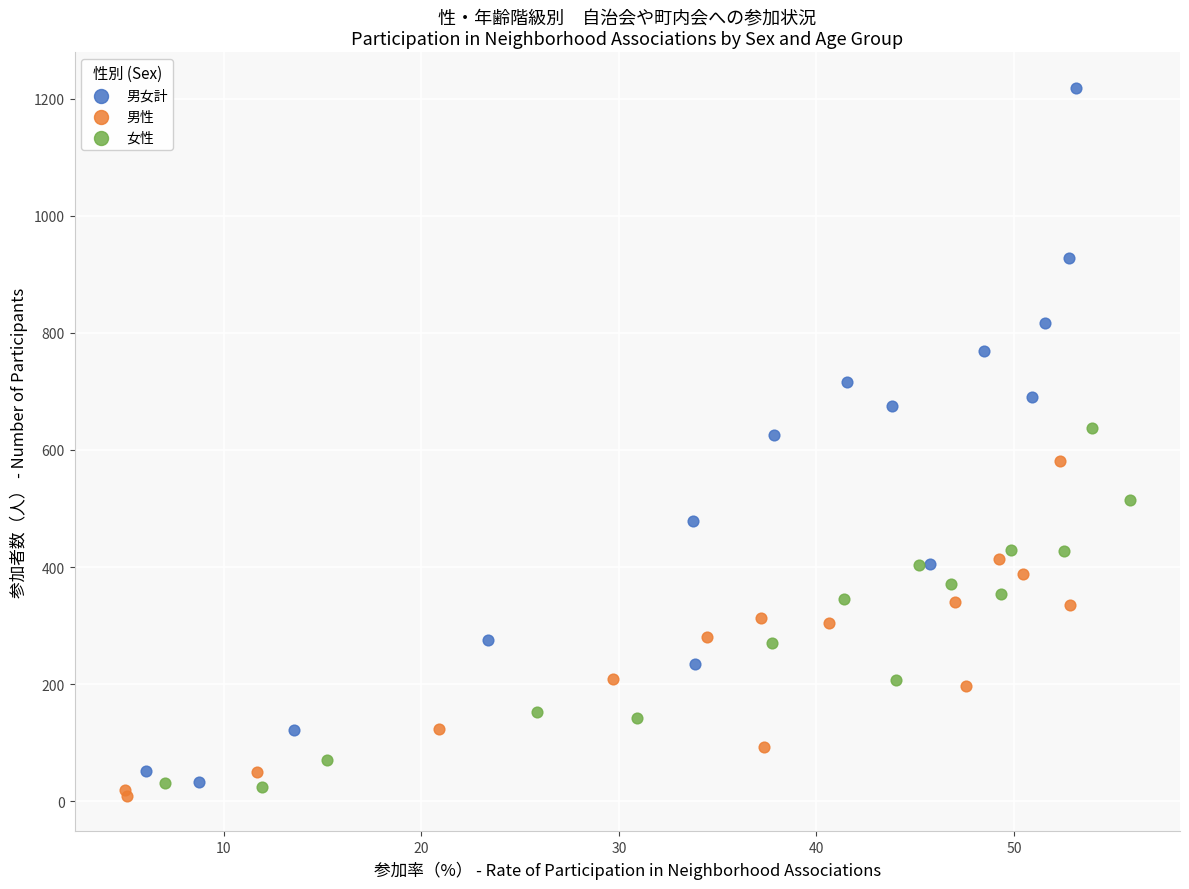

Which series reaches the maximum Y coordinate?

男女計